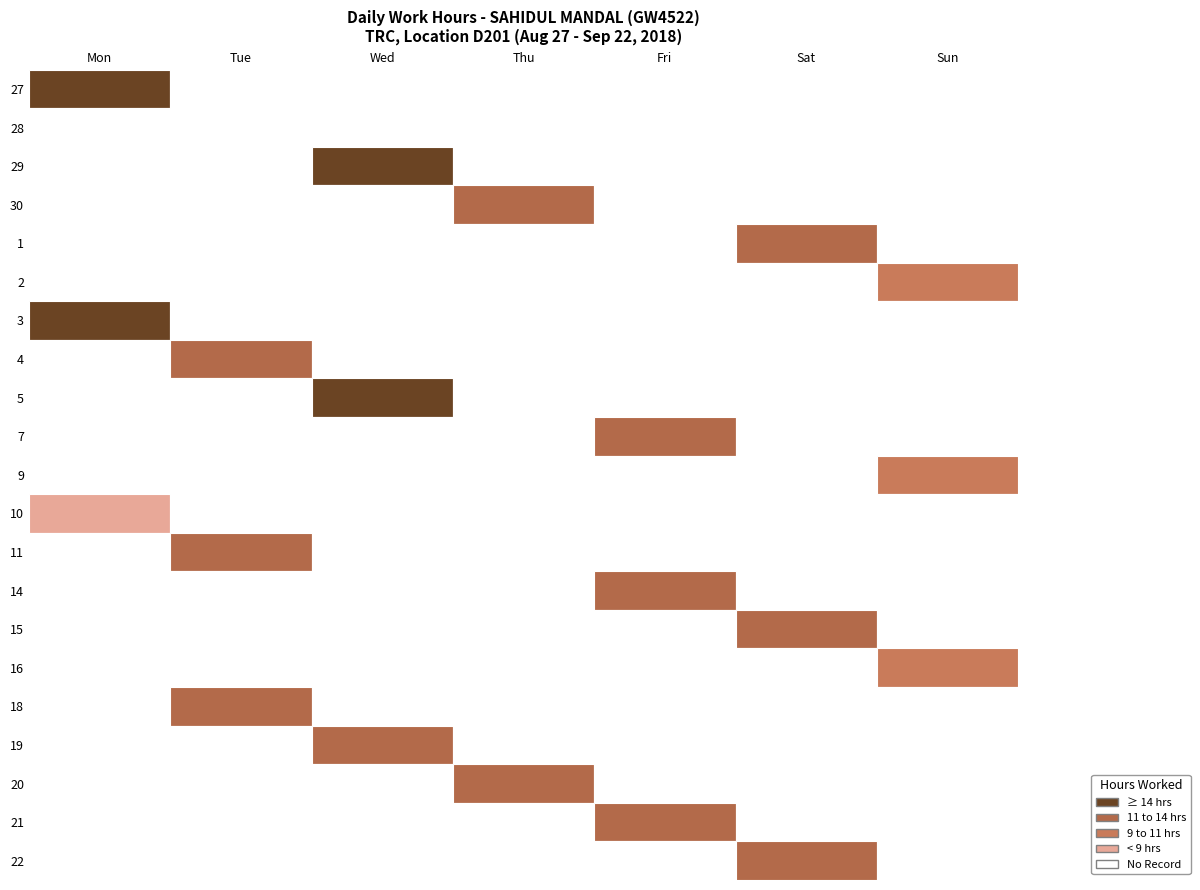

The value of 28 at Thu is 0.0. True or false?

True